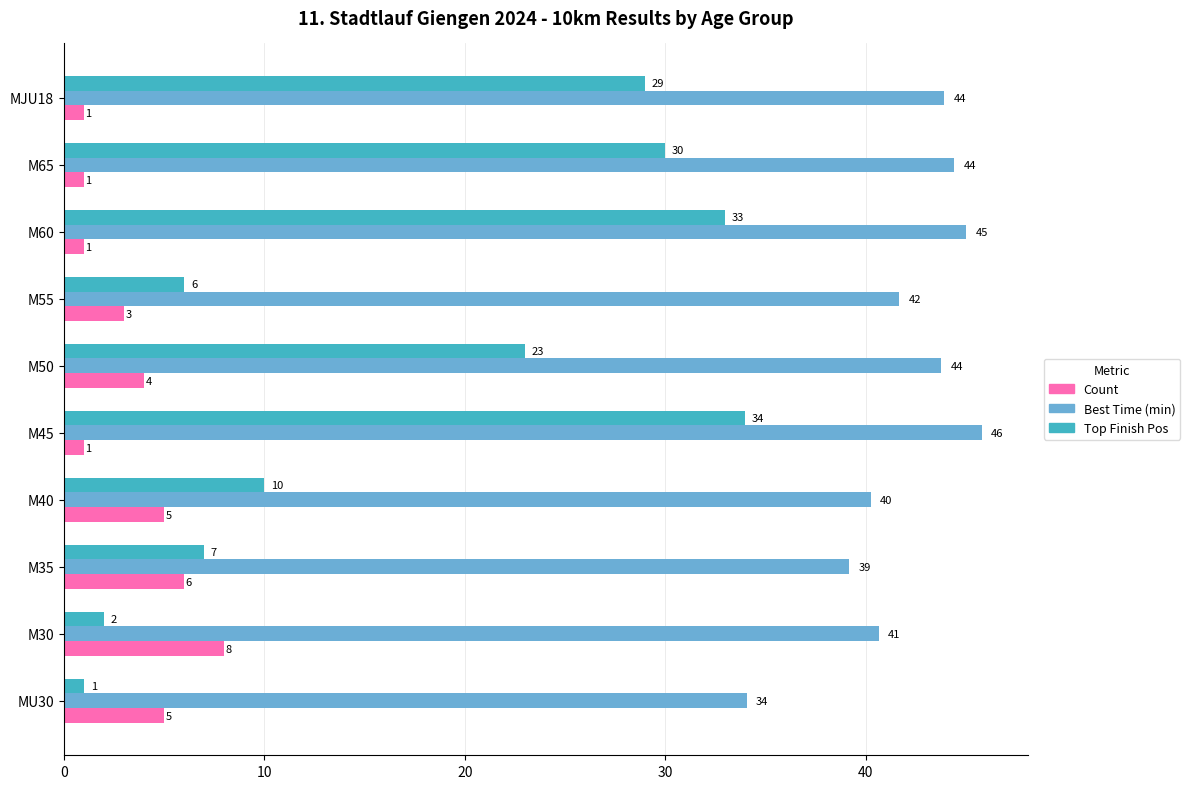

True or false: Best Time (min) has a value of 39.2 at M35.

True